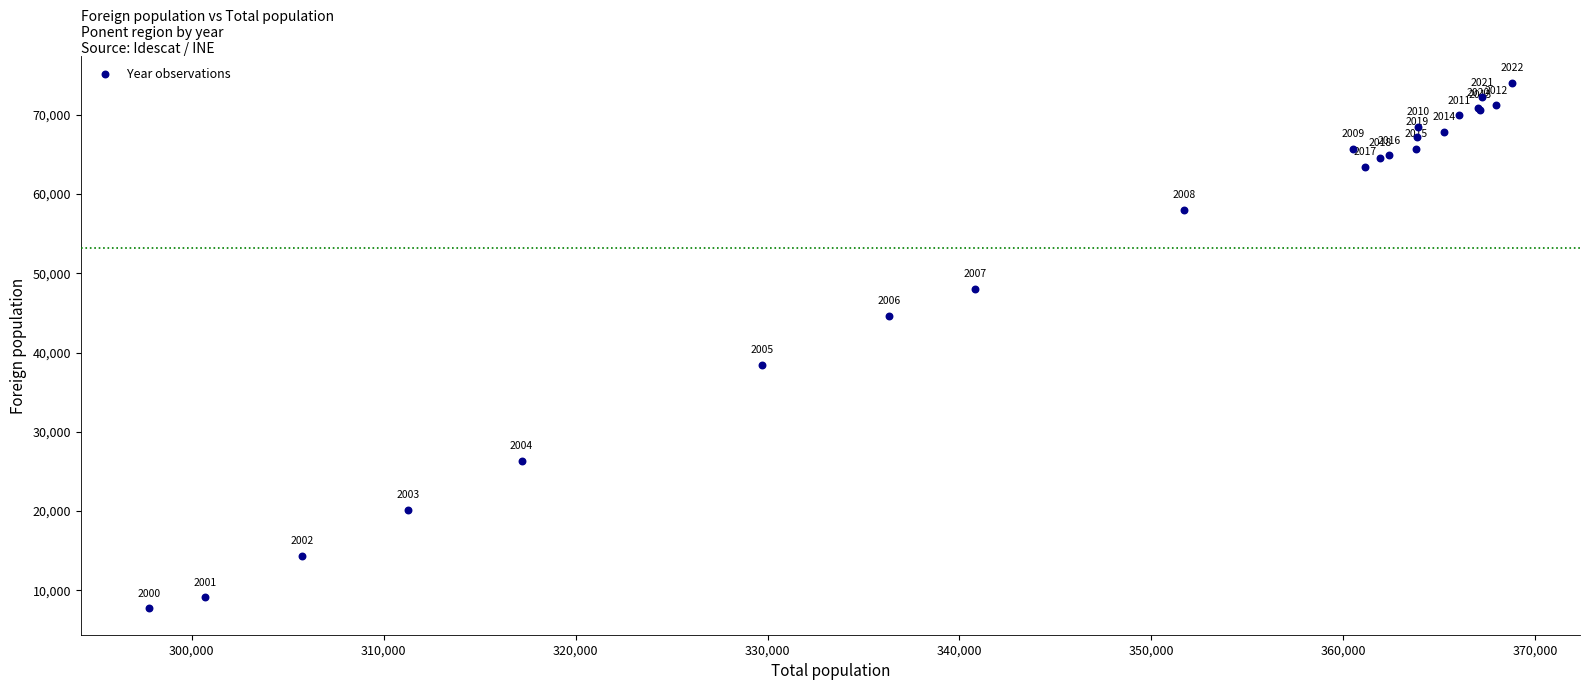

What Y value in the scatter plot is closest to 40889?

38409